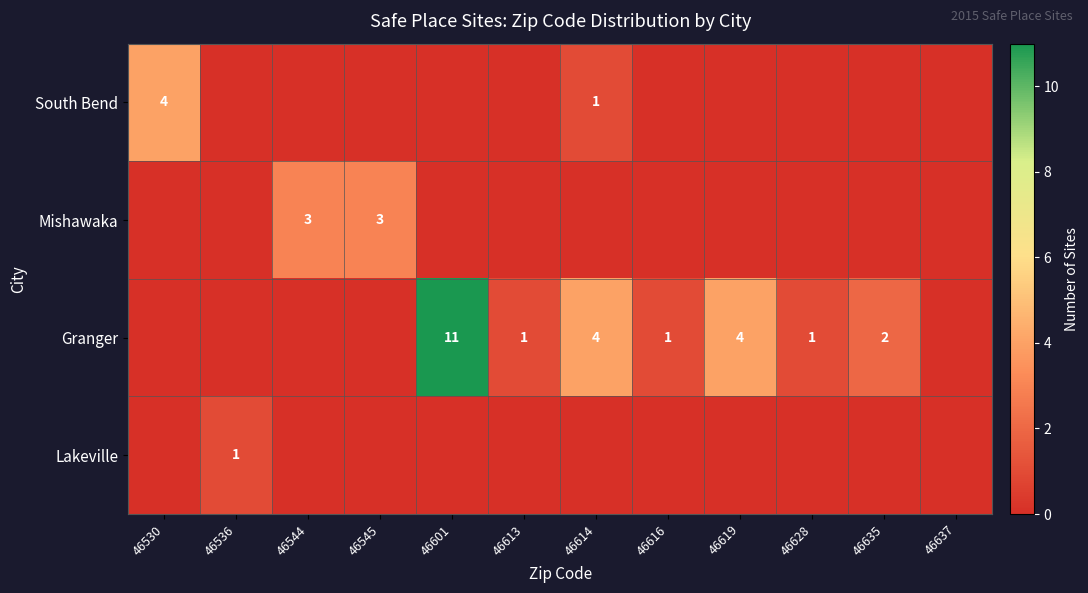

Is it true that Lakeville equals 1 at 46536?

True